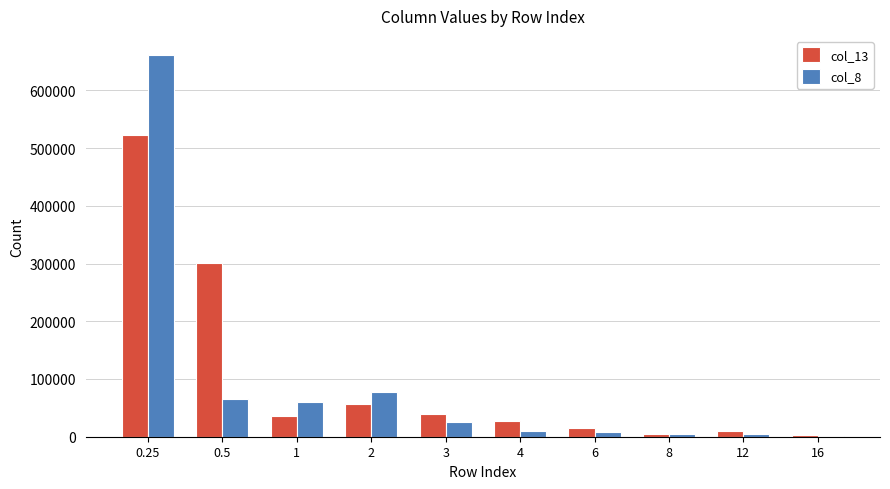

What is the sum of all col_8 values?

919269